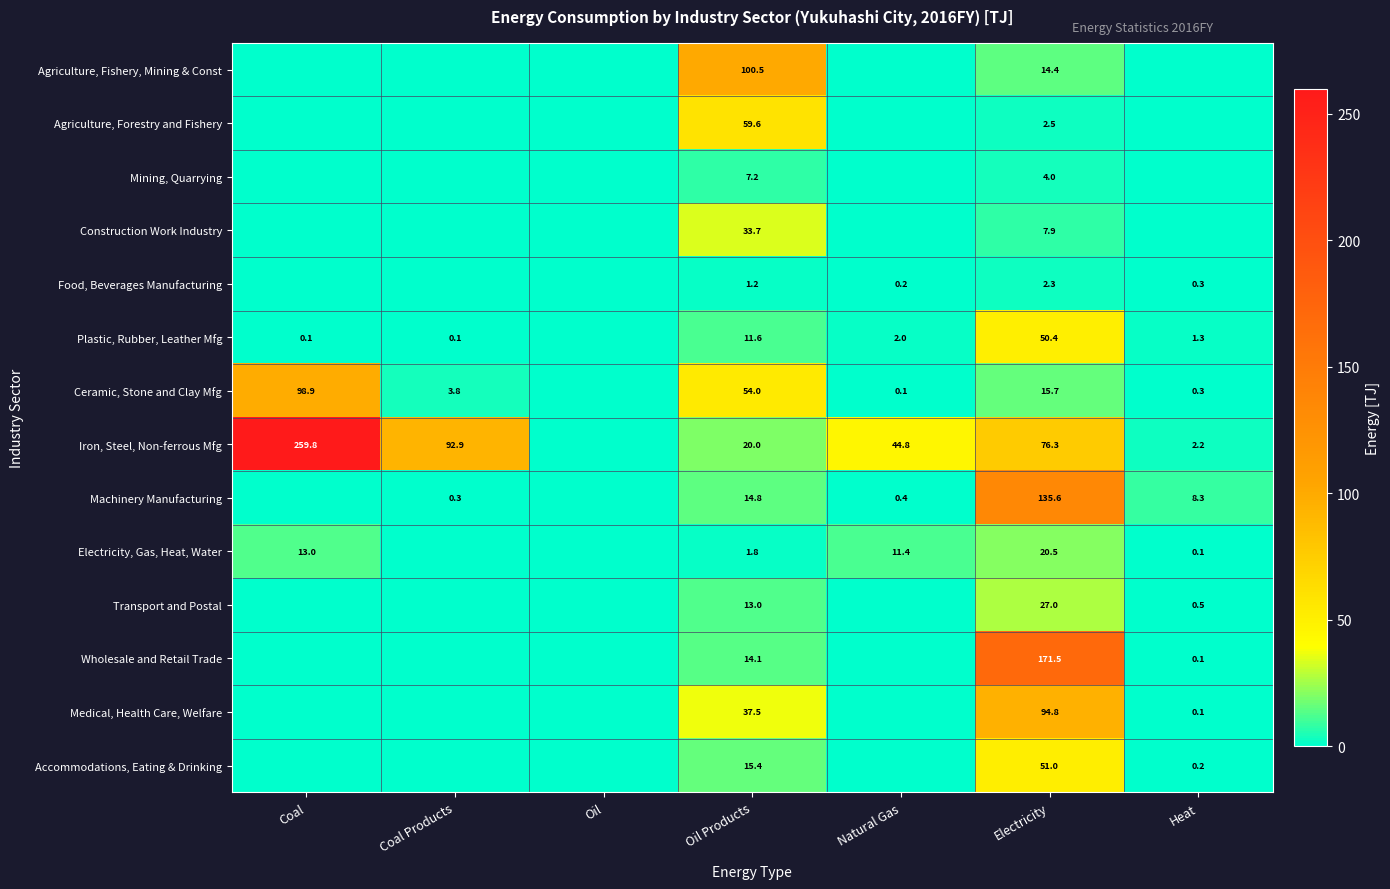

True or false: Accommodations, Eating & Drinking has a value of 66.8 at Electricity.

False